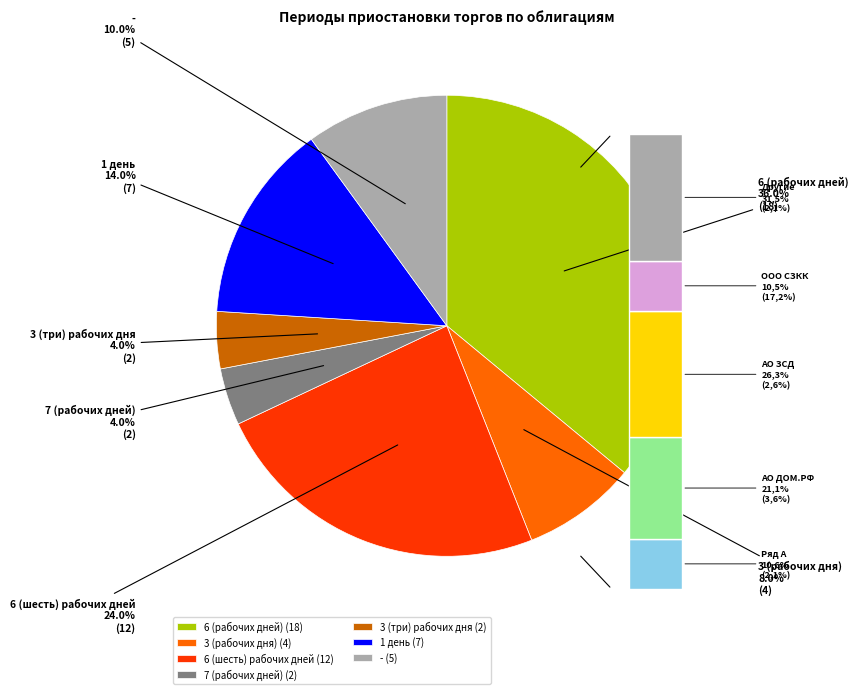

Combined, what portion of the pie is 6 (рабочих дней) and 3 (три) рабочих дня?

40.0%